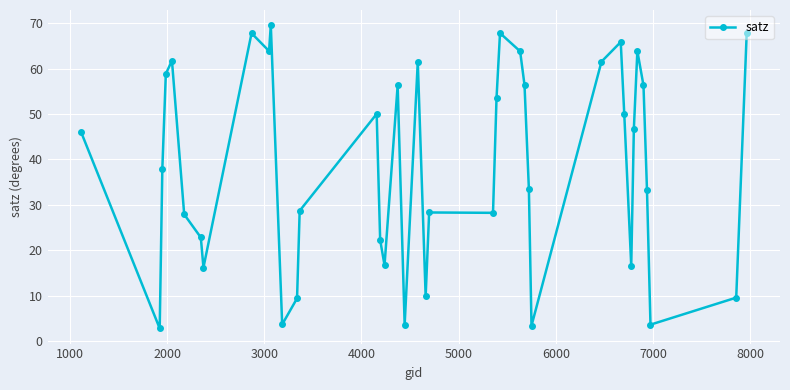

What is the value of the 34th point from the left?

46.7